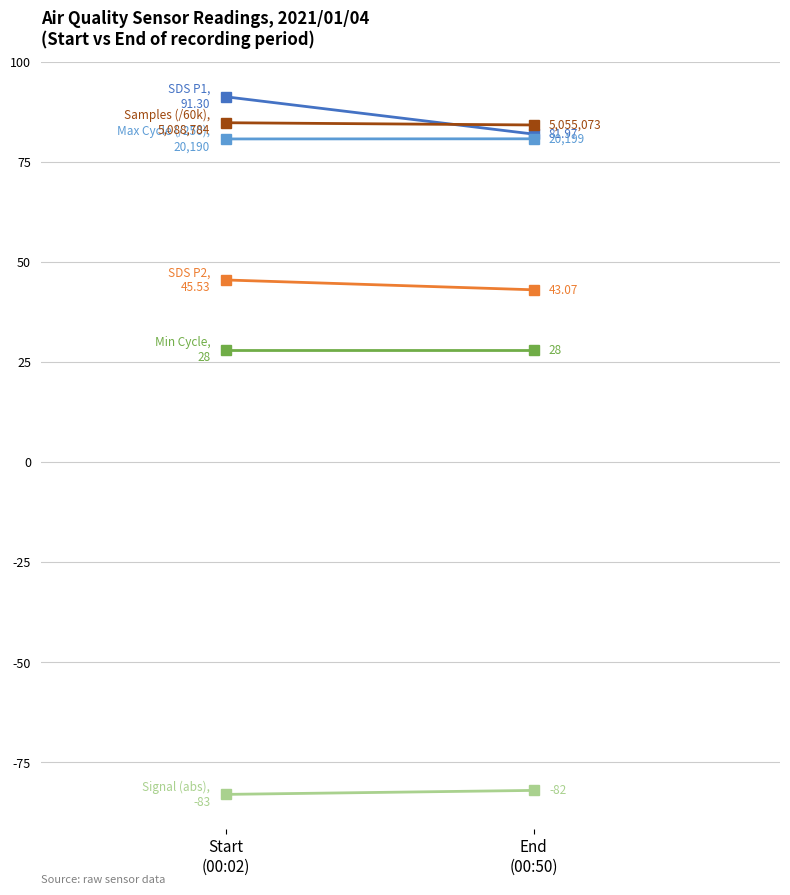

Reading left to right, list all the values displayed in this chart.

SDS P1: 91.3	82.0
SDS P2: 45.5	43.1
Signal (abs): -83.0	-82.0
Min Cycle: 28.0	28.0
Max Cycle (/250): 80.8	80.8
Samples (/60k): 84.8	84.3